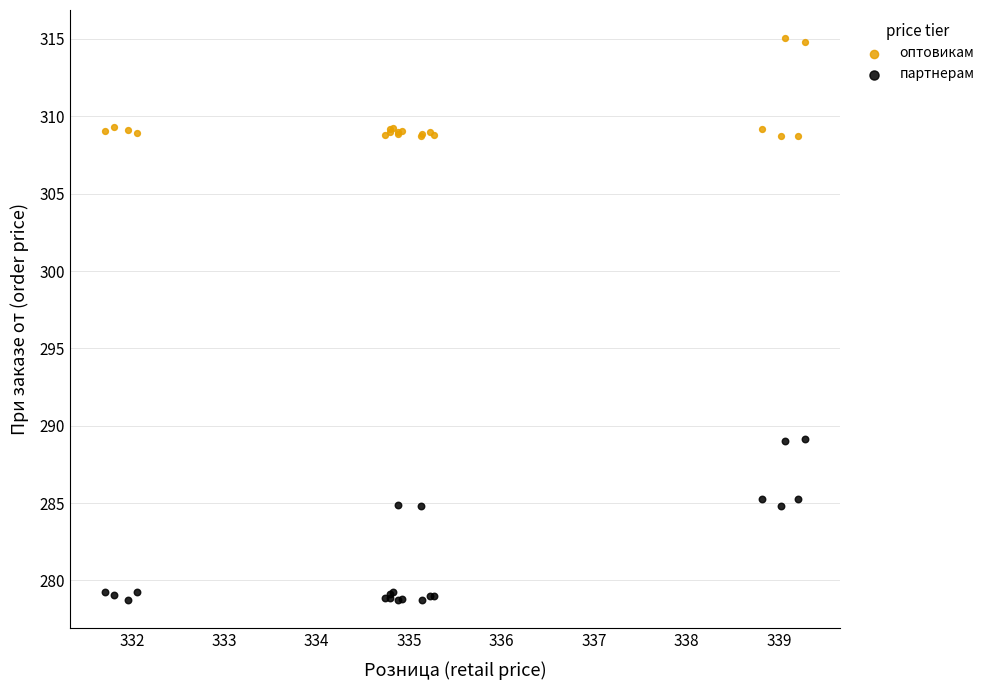

Which series reaches the minimum Y coordinate?

партнерам